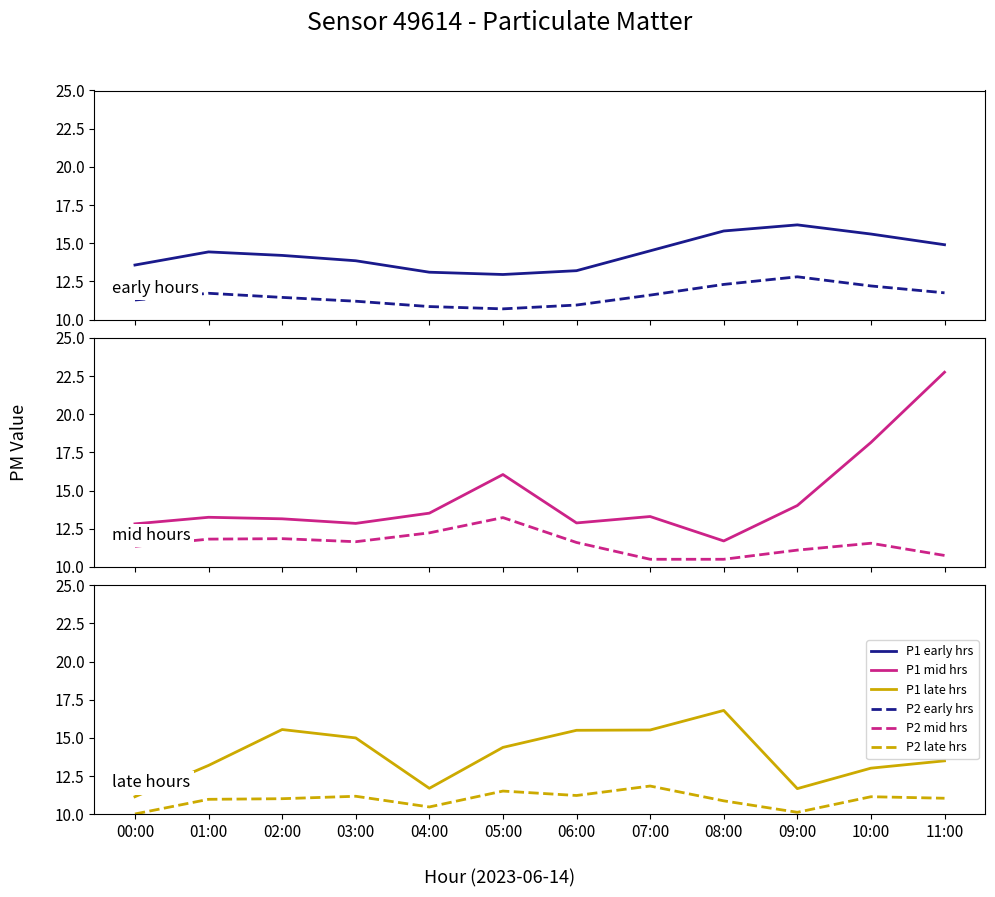

Reading right to left, list all the values displayed in this chart.

P1 - early hrs: 14.9	15.6	16.2	15.8	14.5	13.2	12.9	13.1	13.8	14.2	14.4	13.6
P2 - early hrs: 11.8	12.2	12.8	12.3	11.6	10.9	10.7	10.8	11.2	11.4	11.7	11.3
P1 - mid hrs: 22.8	18.1	14.0	11.7	13.3	12.9	16.1	13.5	12.8	13.2	13.2	12.8
P2 - mid hrs: 10.8	11.6	11.1	10.5	10.5	11.6	13.2	12.2	11.7	11.8	11.8	11.3
P1 - late hrs: 13.5	13.0	11.7	16.8	15.5	15.5	14.4	11.7	15.0	15.6	13.2	11.2
P2 - late hrs: 11.1	11.2	10.1	10.9	11.8	11.2	11.5	10.5	11.2	11.0	11.0	10.0